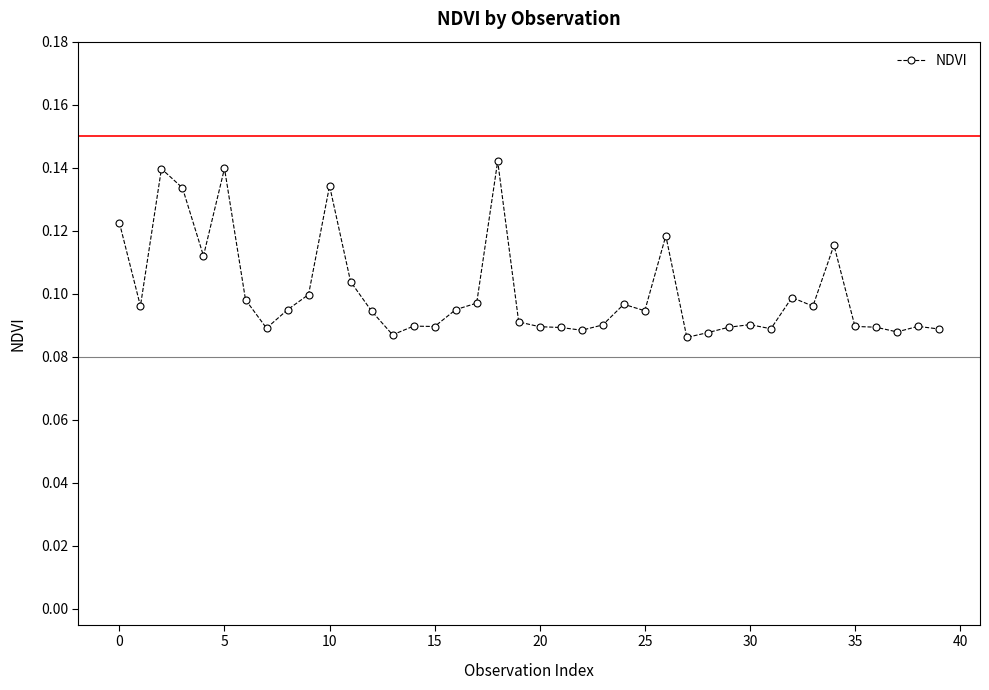

Count the values in the range 0 to 1.

40